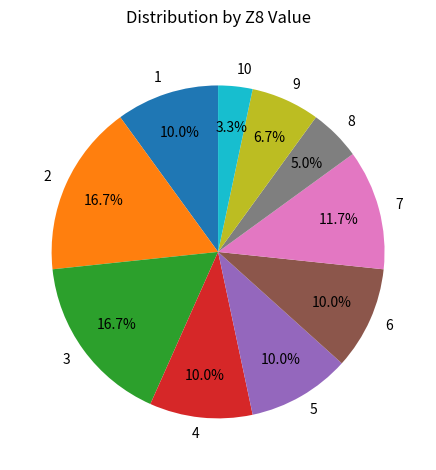

Is the sum of 9 and 4 greater than half?

No